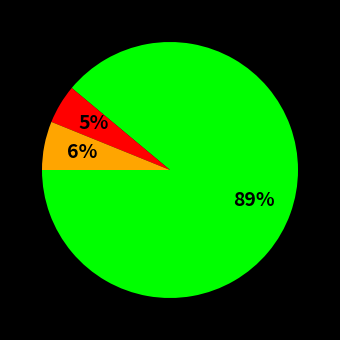

Is there any slice that represents more than half of the pie?

Yes